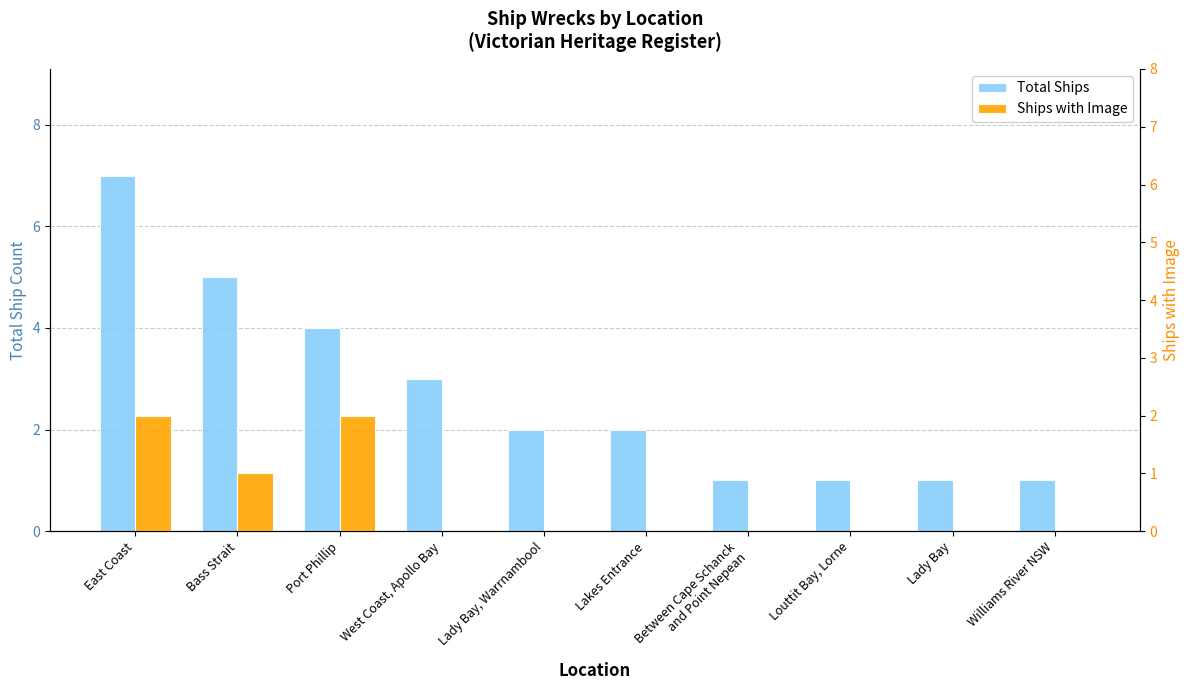

What is the difference between the Total Ships values at Bass Strait and Lakes Entrance?

3